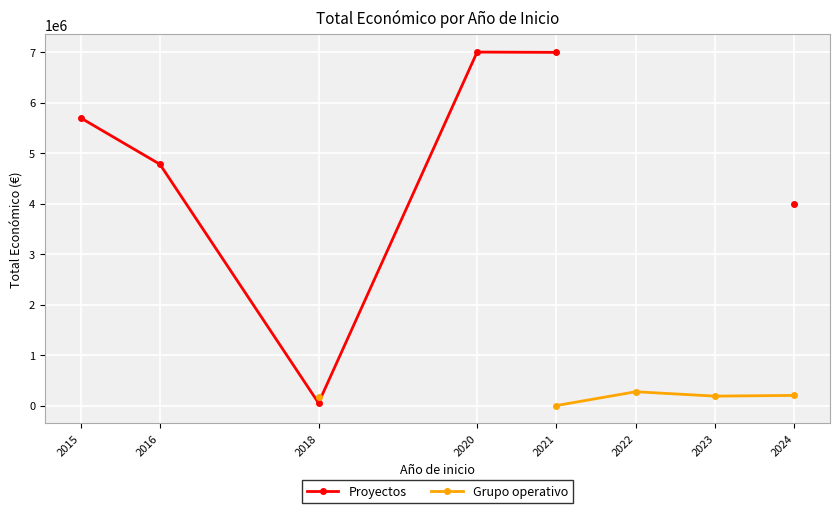

Does the chart display data point markers on the line(s)?

Yes